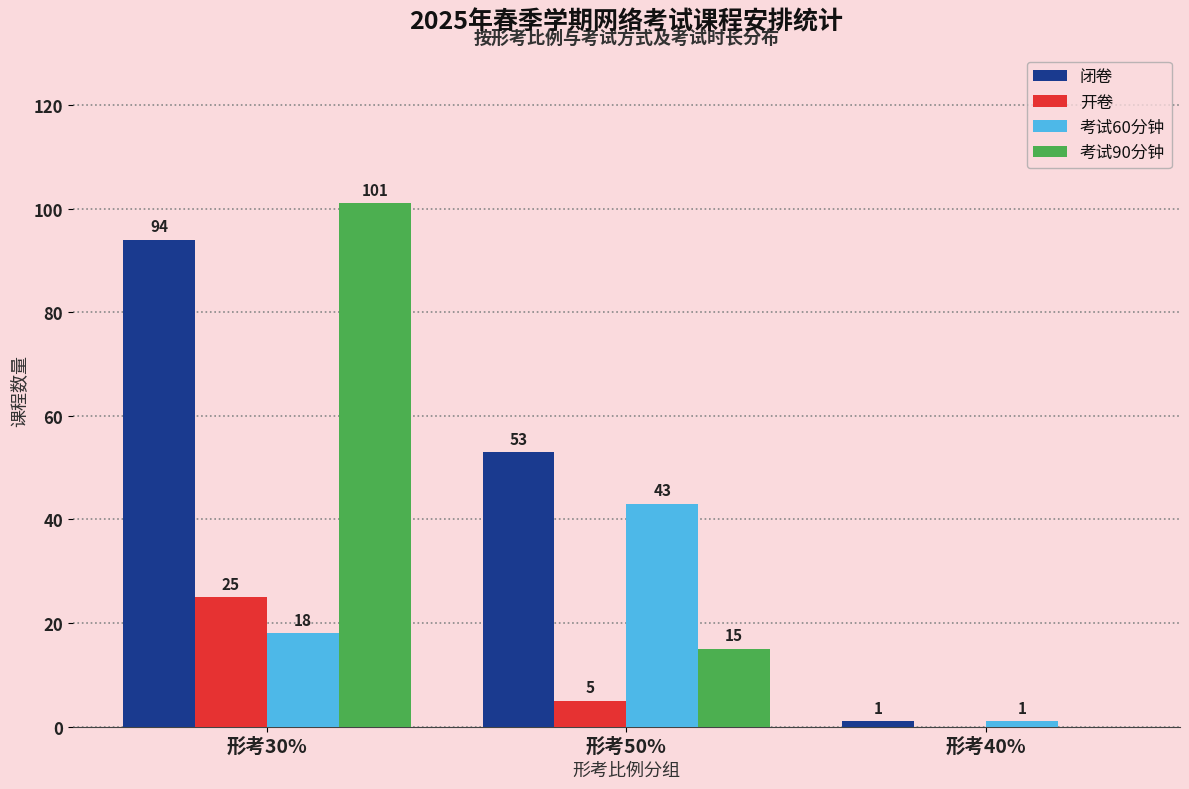

The value of 考试60分钟 at 形考50% is 43. True or false?

True